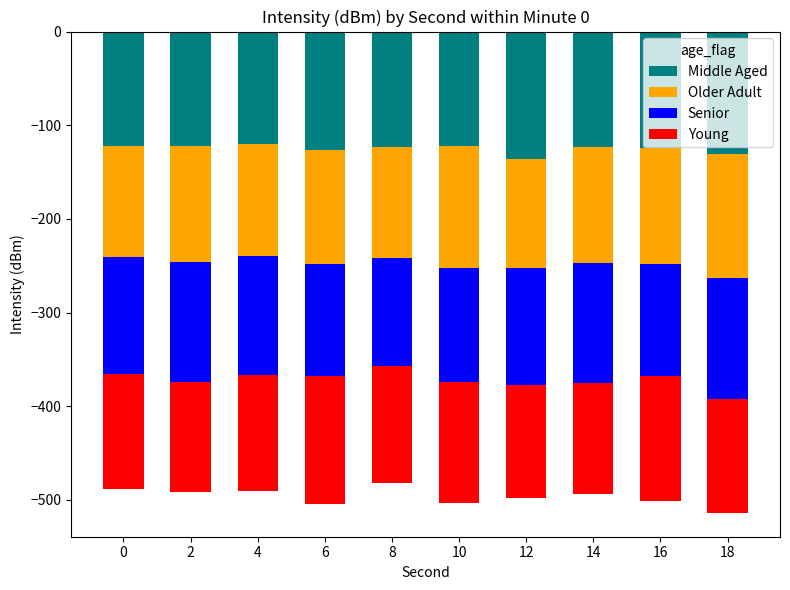

Is it true that Middle Aged equals -121.8 at 2?

True